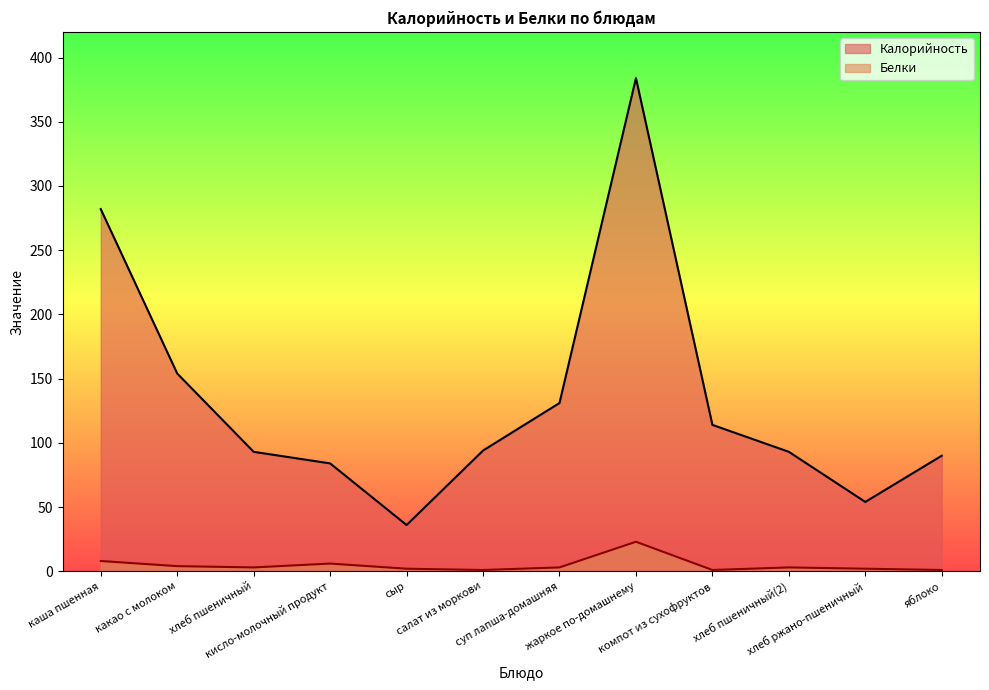

What is the difference between the second highest and second lowest values in the Калорийность series?

228